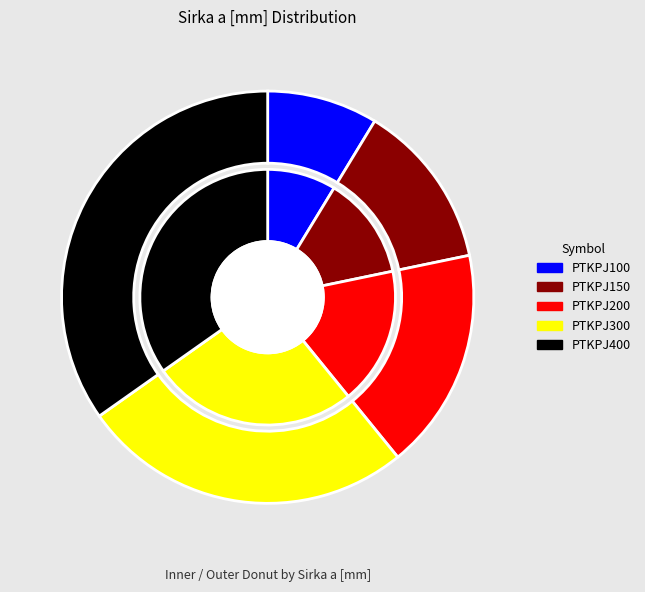

How much of the chart is everything except PTKPJ100?

91.3%